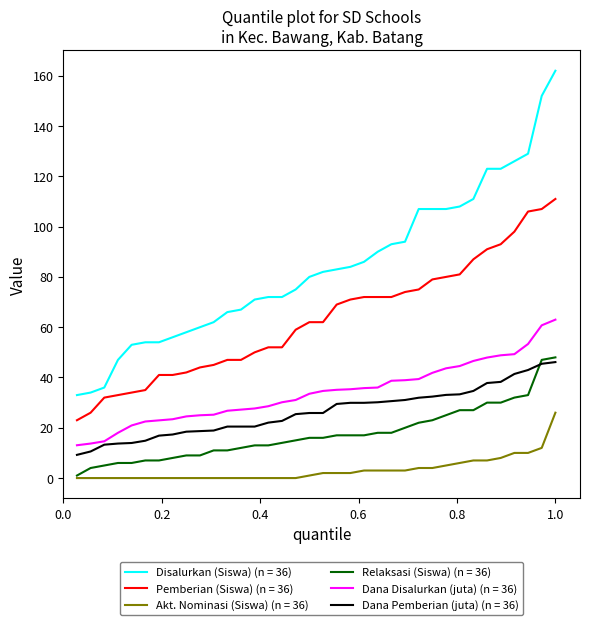

True or false: Disalurkan (Siswa) (n = 36) and Dana Disalurkan (juta) (n = 36) intersect in this chart.

False